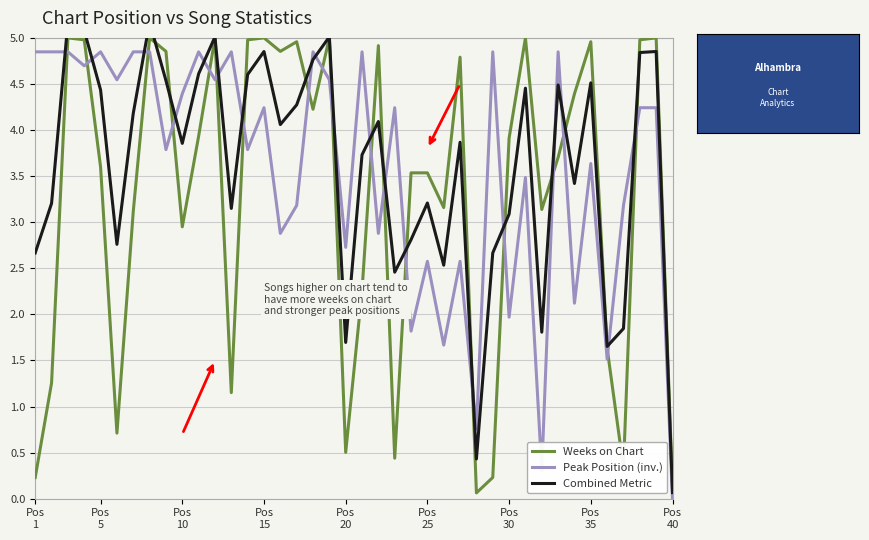

What is the highest value of the Weeks on Chart series?

5.0